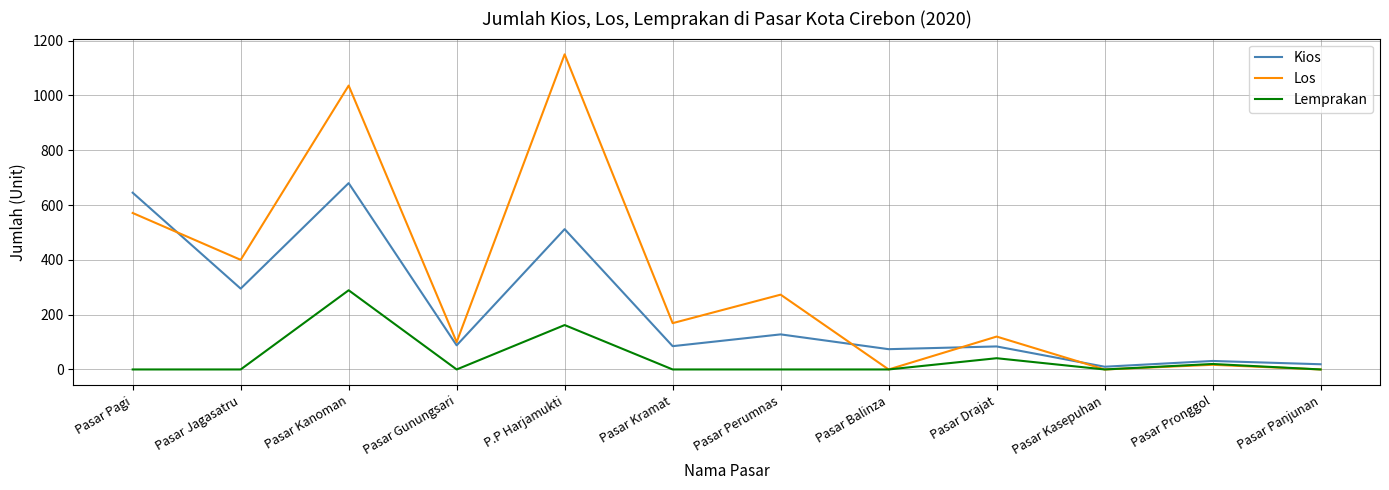

What is the highest value of the Los series?

1150